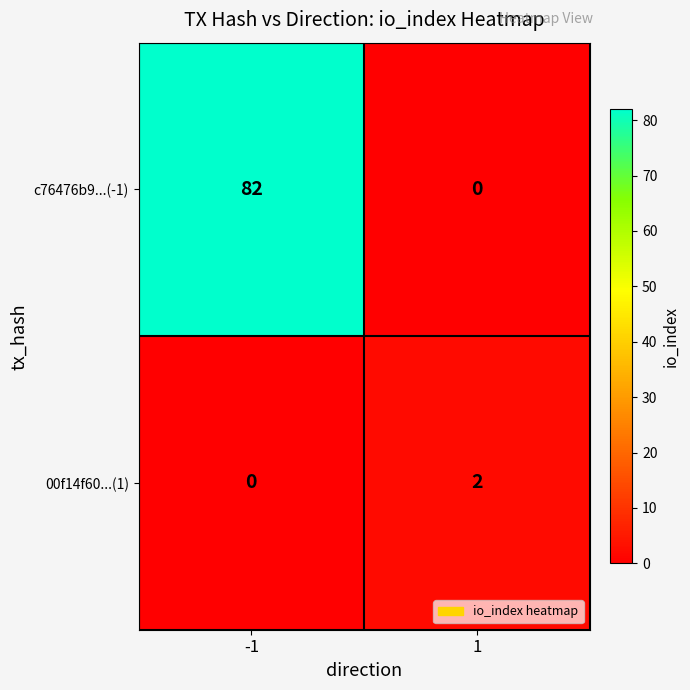

Between -1 and 1, which series saw the biggest shift?

c76476b9...(-1)